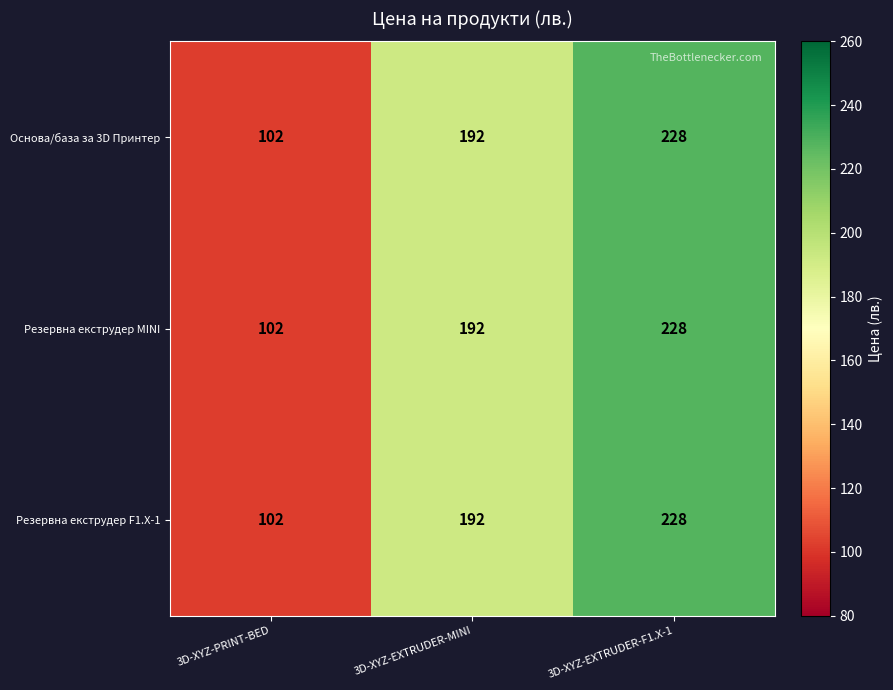

Is it true that Резервна екструдер F1.X-1 equals 296 at 3D-XYZ-EXTRUDER-MINI?

False